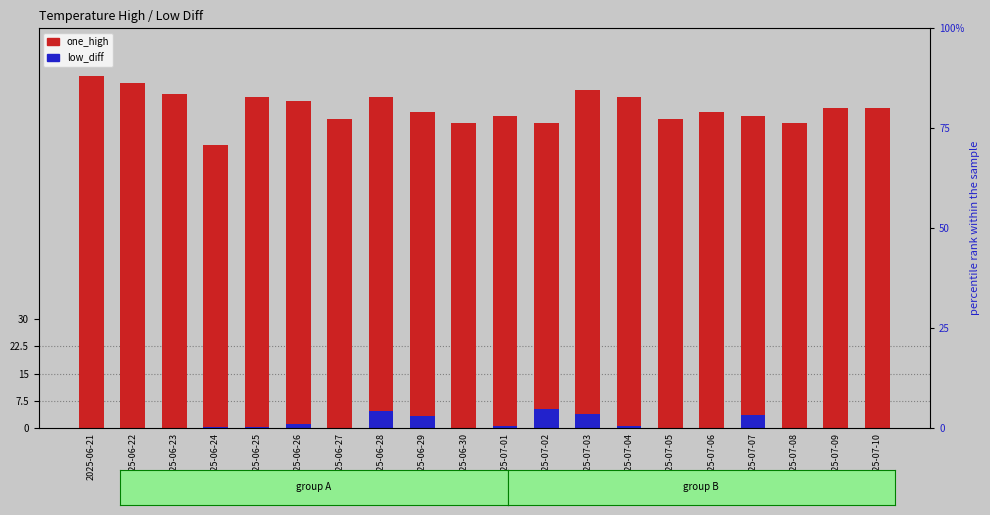

Rank the series at 2025-06-28 from highest to lowest value.

one_high, low_diff